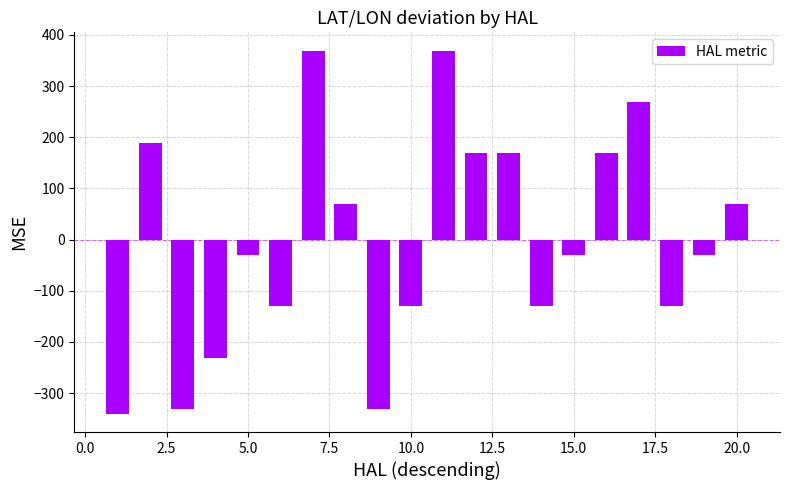

What is the value of the 5th bar from the left?

-30.5